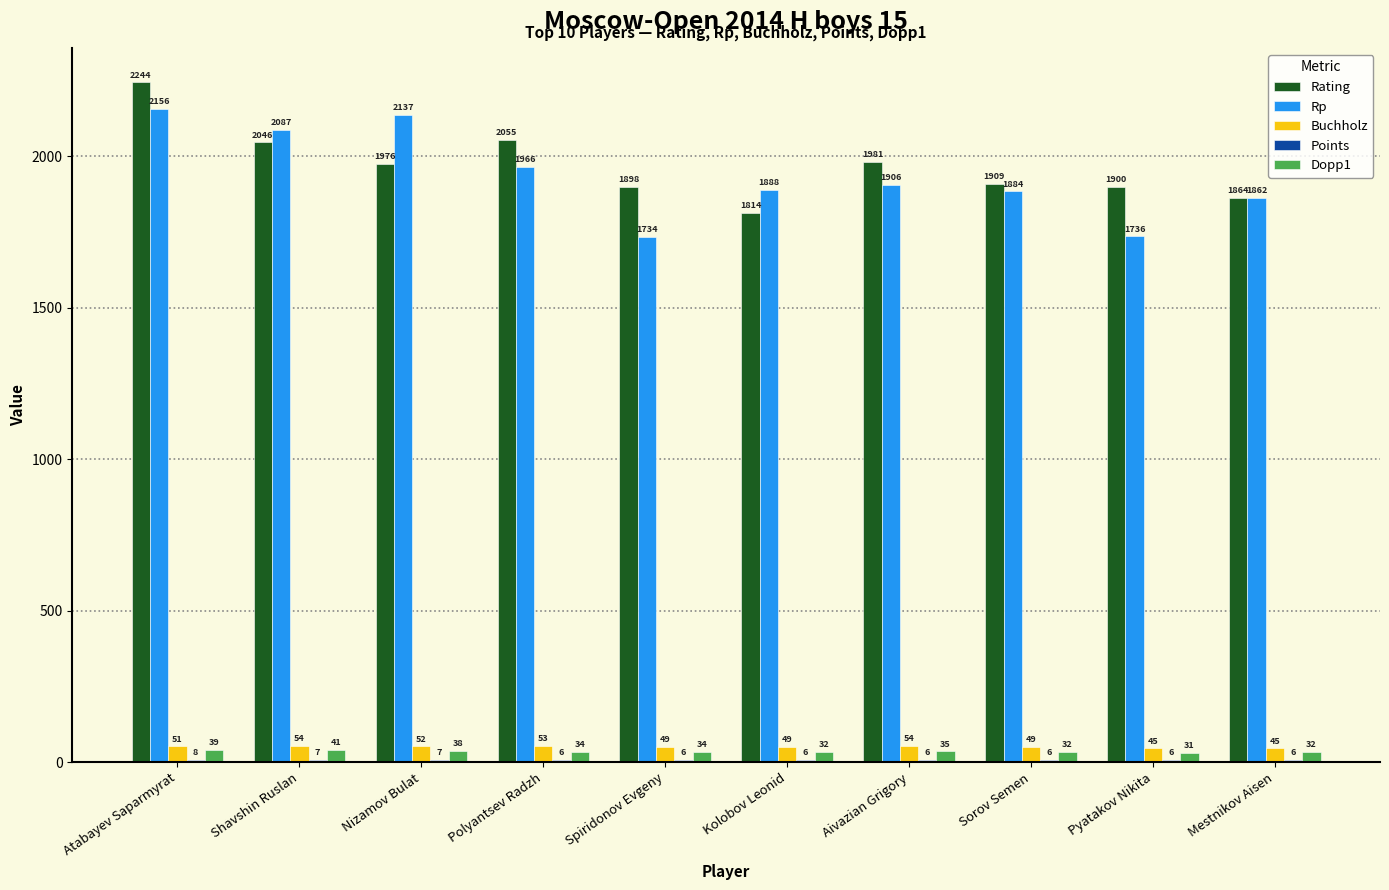

Is it true that Dopp1 equals 32.5 at Sorov Semen?

True